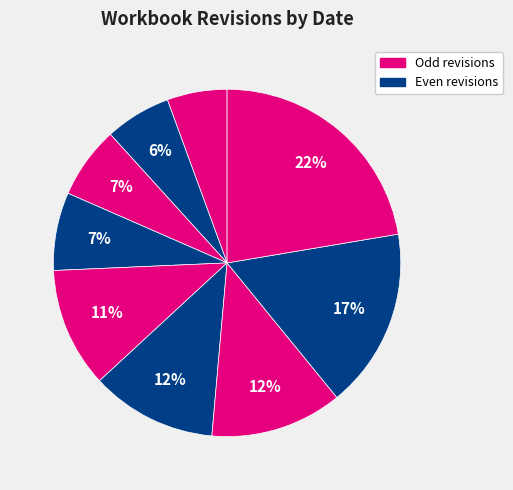

Count the number of slices in the pie.

9